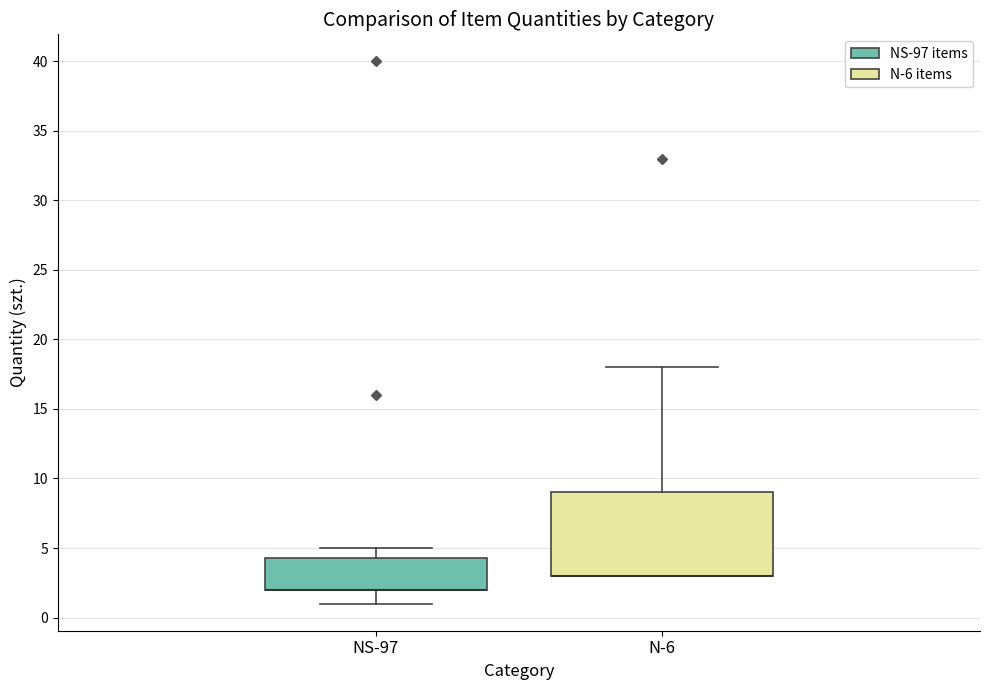

Reading left to right, transcribe this box plot: for each box, give where its median line is, the range the box spans, and where its two whiskers end, as read against the y-axis. The values are not printed on the chart, so give them approximately, as read against the axis.

NS-97: median 2.0 (drawn on the box's lower edge), box 2.0 to 4.5, whiskers 1.0 to 5.0
N-6: median 3.0 (drawn on the box's lower edge), box 3.0 to 9.0, whiskers 3.0 to 18.0